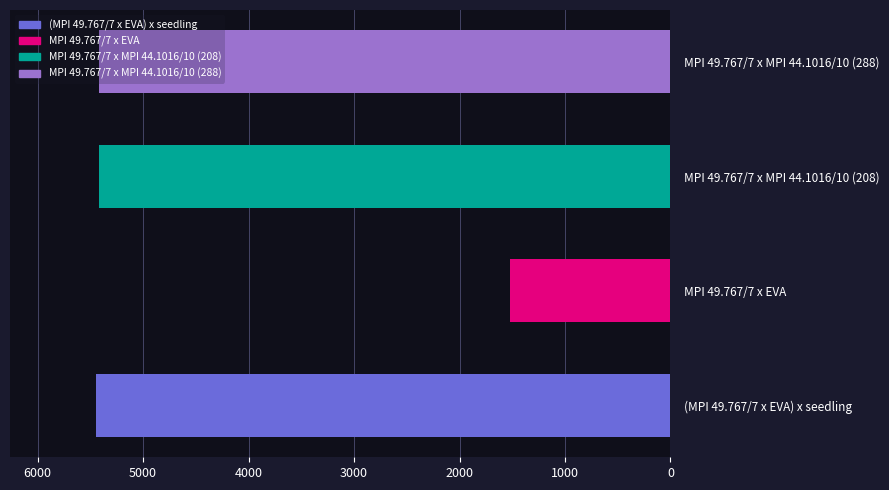

What is the approximate value at MPI 49.767/7 x MPI 44.1016/10 (288)?

5419